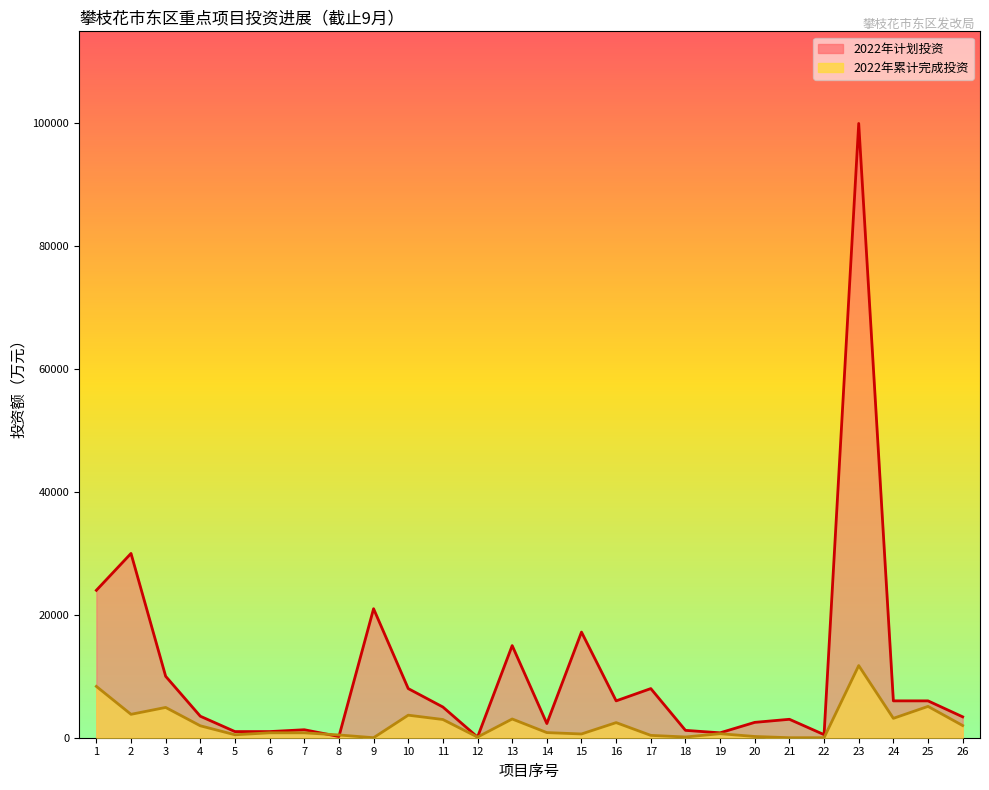

What are all the series names shown in the legend?

2022年计划投资, 2022年累计完成投资